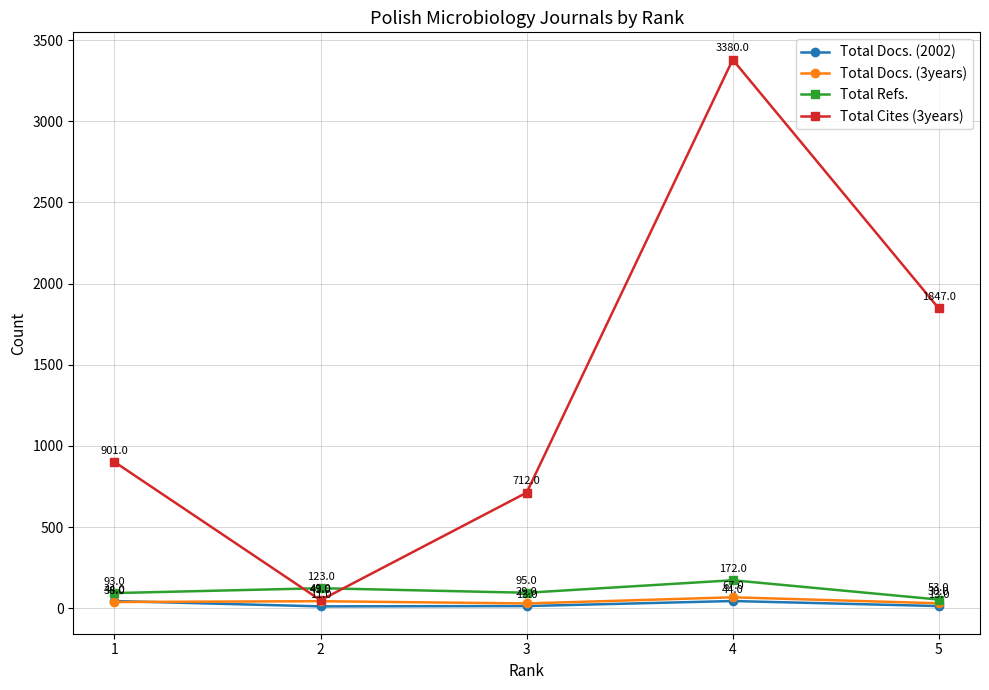

What is the average value of the Total Docs. (2002) series?

25